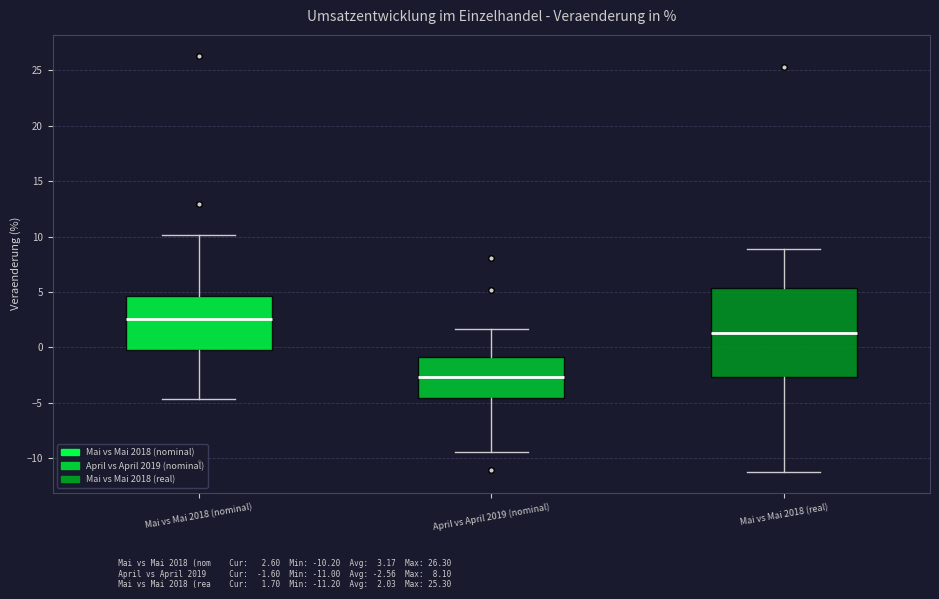

Reading left to right, transcribe this box plot: for each box, give where its median line is, the range the box spans, and where its two whiskers end, as read against the y-axis. The values are not printed on the chart, so give them approximately, as read against the axis.

Mai vs Mai 2018 (nominal): median 2.5, box 0.0 to 4.5, whiskers -4.5 to 10.0
April vs April 2019 (nominal): median -2.5, box -4.5 to -1.0, whiskers -9.5 to 1.5
Mai vs Mai 2018 (real): median 1.5, box -2.5 to 5.5, whiskers -11.0 to 9.0